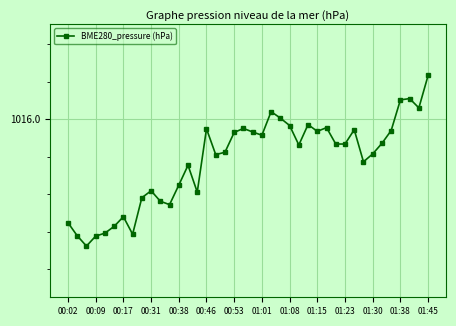

How many interior local peaks (higher than both neighbors) does the data have?

10